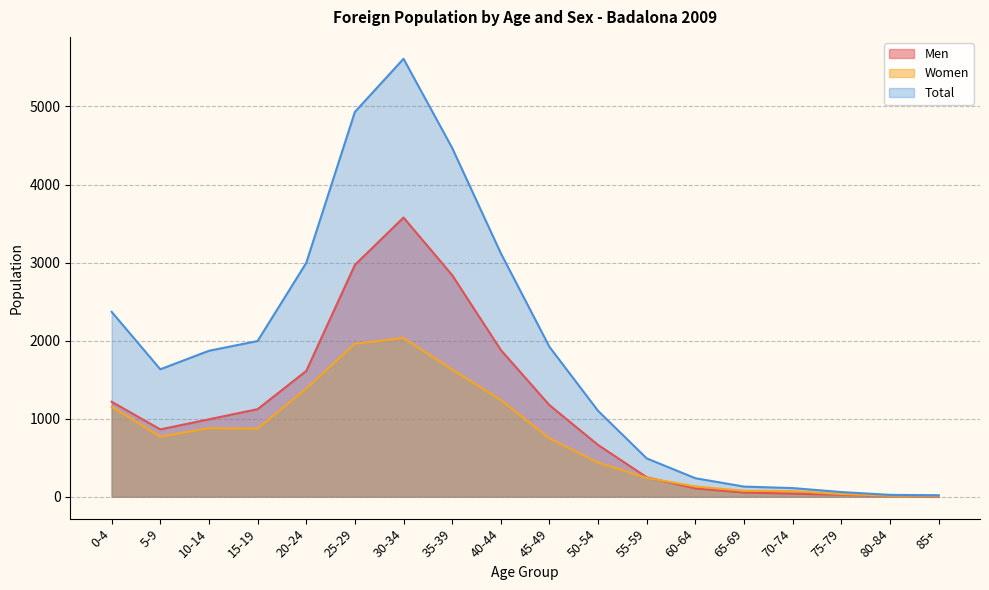

The Men series shows 3577 at 30-34. True or false?

True